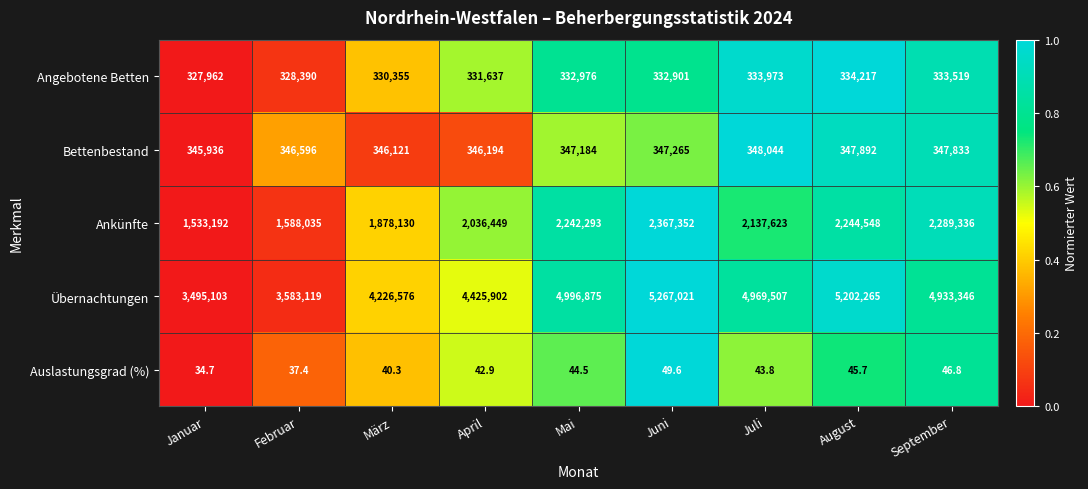

Where is Übernachtungen nearest to the value 4381062?

April